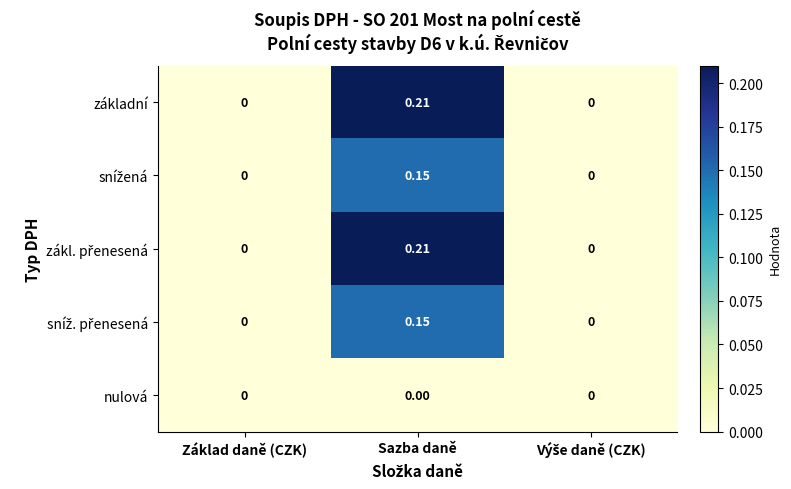

At which category is the sum across all series the highest?

Sazba daně